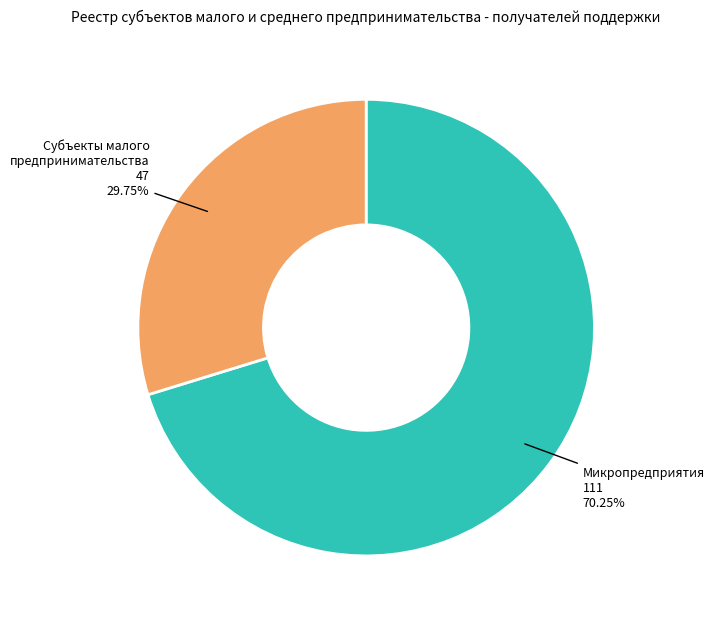

Is there a majority slice in this chart?

Yes